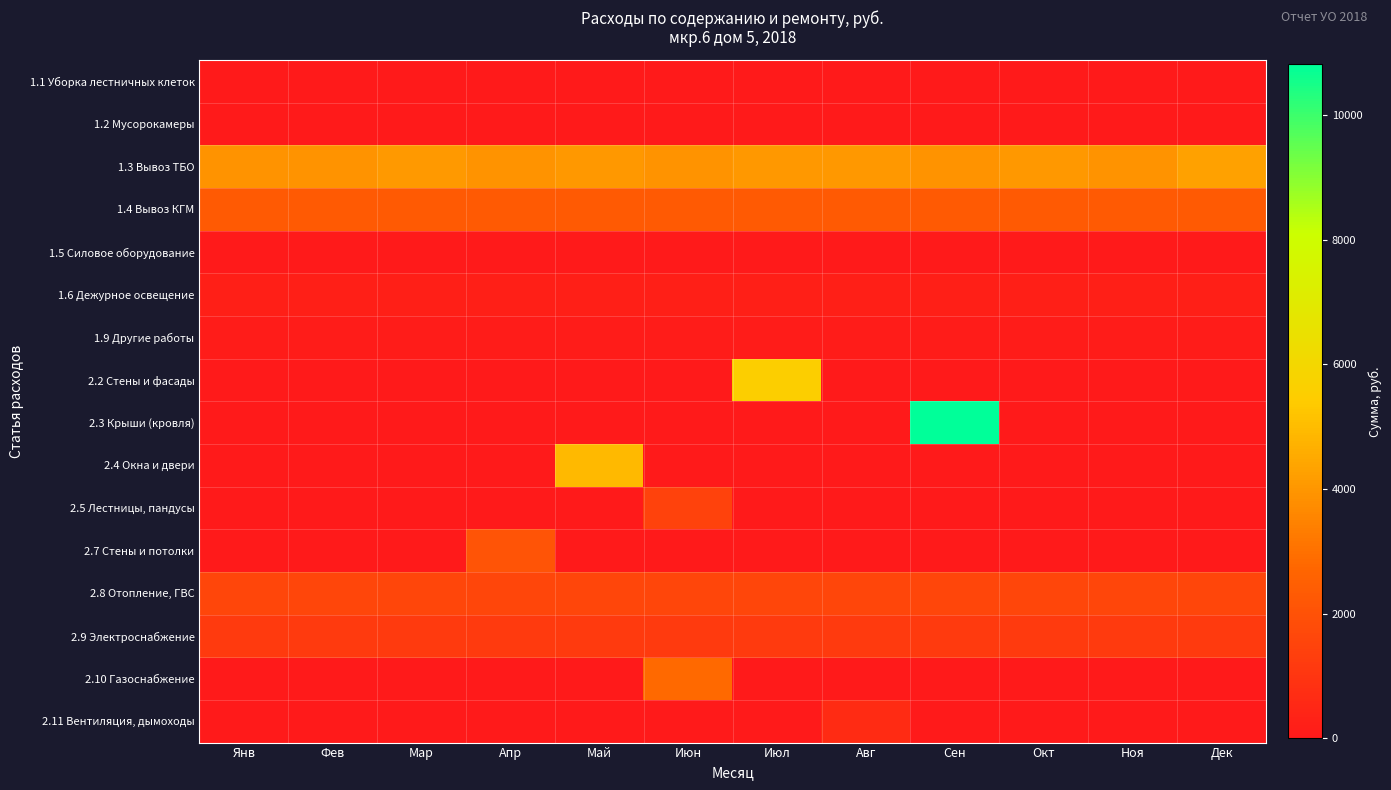

Reading left to right, extract all data points from this chart.

1.1 Уборка лестничных клеток: Янв=0.0	Фев=0.0	Мар=0.0	Апр=0.0	Май=0.0	Июн=0.0	Июл=0.0	Авг=0.0	Сен=0.0	Окт=0.0	Ноя=0.0	Дек=0.0
1.2 Мусорокамеры: Янв=0.0	Фев=0.0	Мар=0.0	Апр=0.0	Май=0.0	Июн=0.0	Июл=0.0	Авг=0.0	Сен=0.0	Окт=0.0	Ноя=0.0	Дек=0.0
1.3 Вывоз ТБО: Янв=3922.0	Фев=3922.0	Мар=4092.6	Апр=3922.0	Май=4053.0	Июн=3922.0	Июл=4053.0	Авг=4053.0	Сен=3922.0	Окт=4053.0	Ноя=3922.0	Дек=4268.2
1.4 Вывоз КГМ: Янв=2288.0	Фев=2288.0	Мар=2288.0	Апр=2288.0	Май=2288.0	Июн=2288.0	Июл=2288.0	Авг=2288.0	Сен=2288.0	Окт=2288.0	Ноя=2288.0	Дек=2288.2
1.5 Силовое оборудование: Янв=0.0	Фев=0.0	Мар=0.0	Апр=0.0	Май=0.0	Июн=0.0	Июл=0.0	Авг=0.0	Сен=0.0	Окт=0.0	Ноя=0.0	Дек=0.0
1.6 Дежурное освещение: Янв=234.4	Фев=234.4	Мар=234.4	Апр=234.4	Май=234.4	Июн=234.4	Июл=234.4	Авг=234.4	Сен=234.4	Окт=234.4	Ноя=234.4	Дек=234.4
1.9 Другие работы: Янв=88.6	Фев=88.6	Мар=88.6	Апр=88.6	Май=88.6	Июн=88.6	Июл=88.6	Авг=88.6	Сен=88.6	Окт=88.6	Ноя=88.6	Дек=88.5
2.2 Стены и фасады: Янв=0.0	Фев=0.0	Мар=0.0	Апр=0.0	Май=0.0	Июн=0.0	Июл=5576.2	Авг=0.0	Сен=0.0	Окт=0.0	Ноя=0.0	Дек=0.0
2.3 Крыши (кровля): Янв=0.0	Фев=0.0	Мар=0.0	Апр=0.0	Май=0.0	Июн=0.0	Июл=0.0	Авг=0.0	Сен=10815.0	Окт=0.0	Ноя=0.0	Дек=0.0
2.4 Окна и двери: Янв=0.0	Фев=0.0	Мар=0.0	Апр=0.0	Май=4939.6	Июн=0.0	Июл=0.0	Авг=0.0	Сен=0.0	Окт=0.0	Ноя=0.0	Дек=0.0
2.5 Лестницы, пандусы: Янв=0.0	Фев=0.0	Мар=0.0	Апр=0.0	Май=0.0	Июн=1446.4	Июл=0.0	Авг=0.0	Сен=0.0	Окт=0.0	Ноя=0.0	Дек=0.0
2.7 Стены и потолки: Янв=0.0	Фев=0.0	Мар=0.0	Апр=2101.9	Май=0.0	Июн=0.0	Июл=0.0	Авг=0.0	Сен=0.0	Окт=0.0	Ноя=0.0	Дек=0.0
2.8 Отопление, ГВС: Янв=1579.7	Фев=1579.7	Мар=1579.7	Апр=1579.7	Май=1579.7	Июн=1579.7	Июл=1579.7	Авг=1579.7	Сен=1579.7	Окт=1579.7	Ноя=1579.7	Дек=1579.5
2.9 Электроснабжение: Янв=1174.8	Фев=1174.8	Мар=1174.8	Апр=1174.8	Май=1174.8	Июн=1174.8	Июл=1174.8	Авг=1174.8	Сен=1174.8	Окт=1174.8	Ноя=1174.8	Дек=1173.9
2.10 Газоснабжение: Янв=0.0	Фев=0.0	Мар=0.0	Апр=0.0	Май=0.0	Июн=2806.6	Июл=0.0	Авг=0.0	Сен=0.0	Окт=0.0	Ноя=0.0	Дек=0.0
2.11 Вентиляция, дымоходы: Янв=0.0	Фев=0.0	Мар=0.0	Апр=0.0	Май=0.0	Июн=0.0	Июл=0.0	Авг=645.9	Сен=0.0	Окт=0.0	Ноя=0.0	Дек=0.0